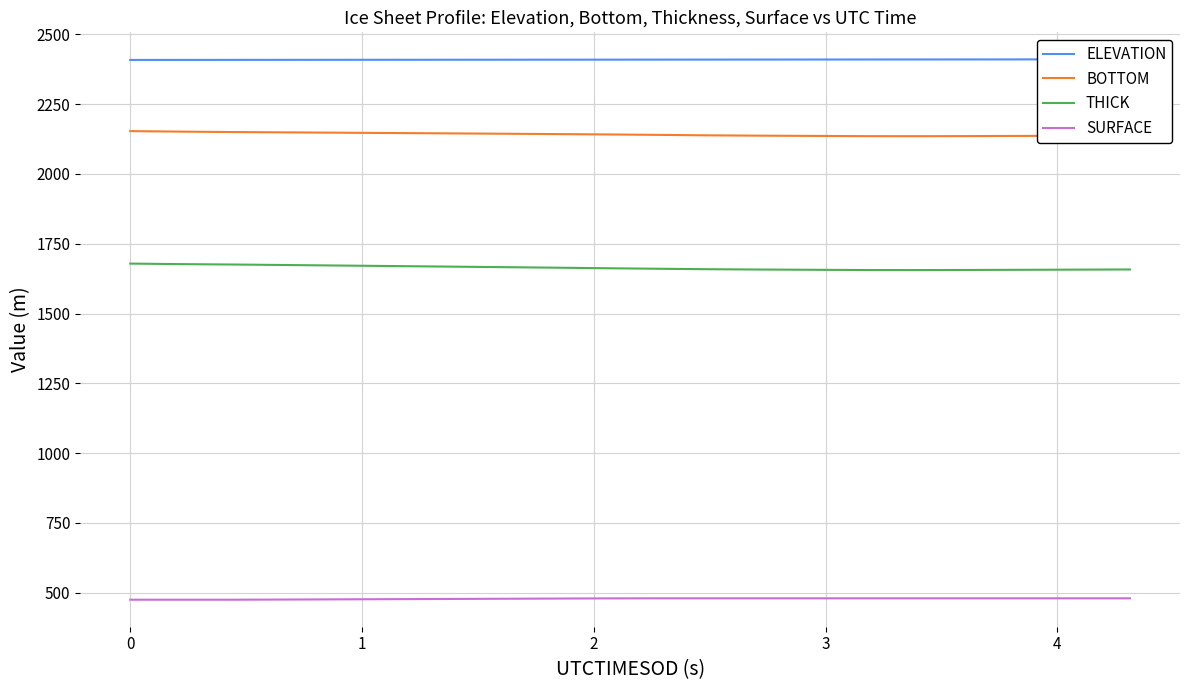

How many interior local valleys does the BOTTOM series have?

1